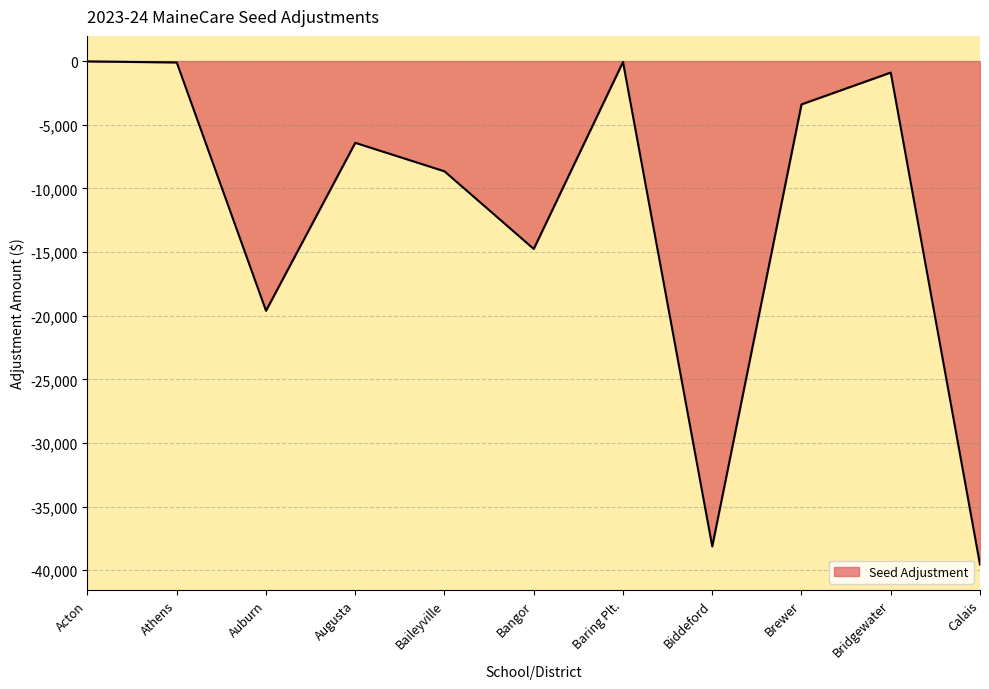

Which has a higher value, Athens or Auburn?

Athens